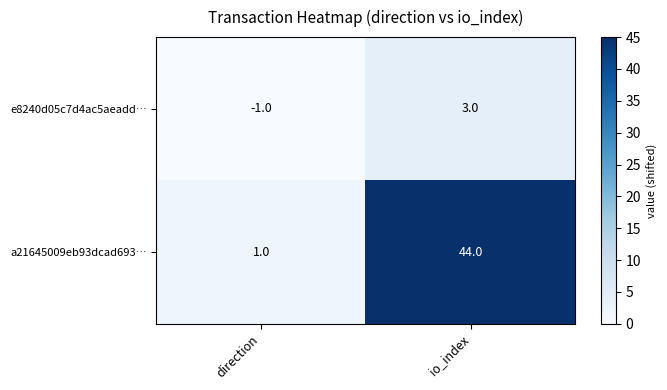

Which series has the widest spread of values?

a21645009eb93dcad693…